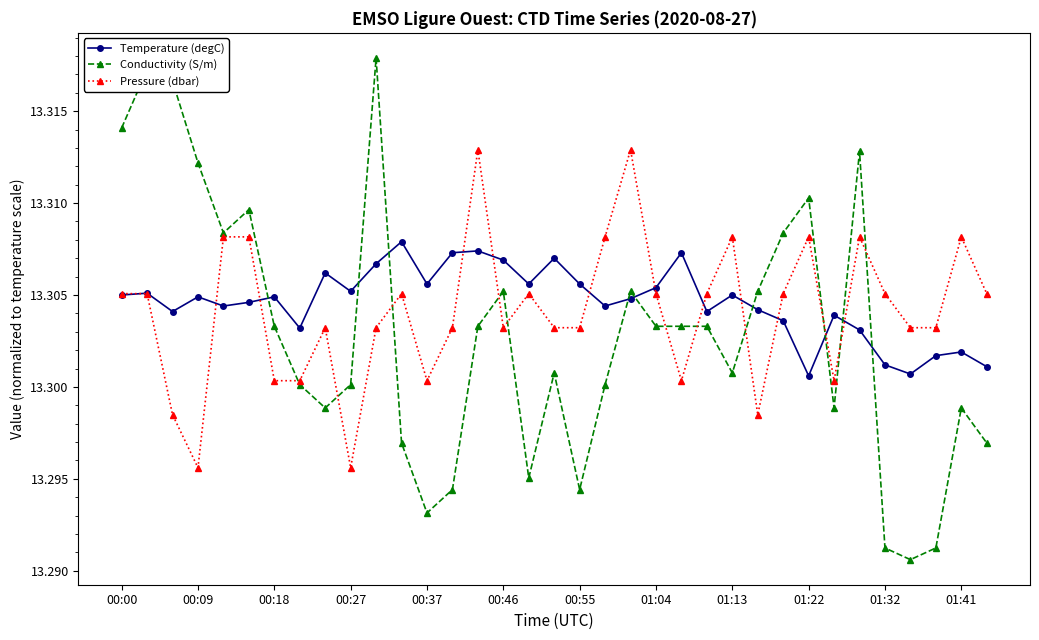

How many Temperature (degC) values are between 13 and 14?

35